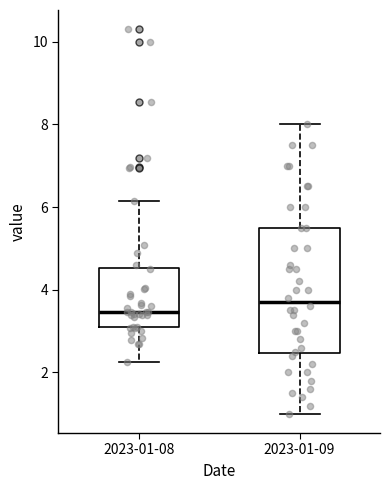

Which box's median line is the highest?

2023-01-09